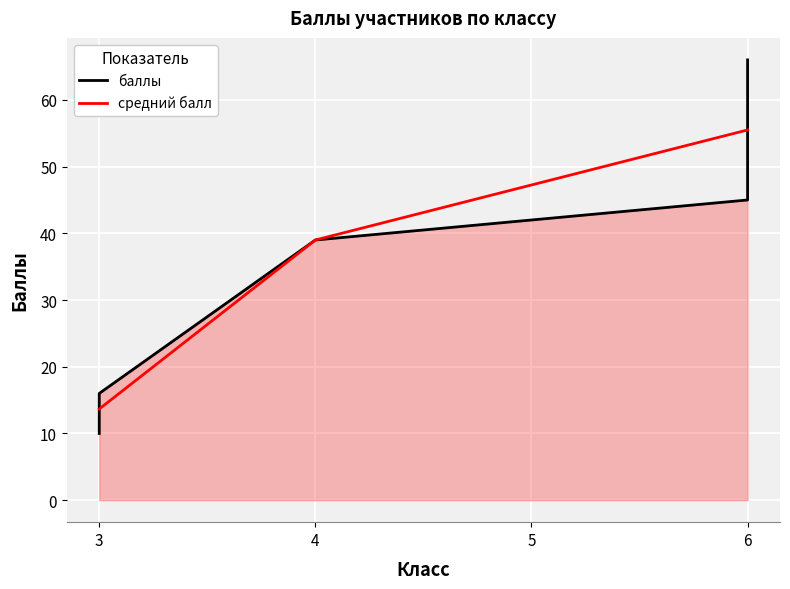

What is the difference between the maximum and minimum values?

56